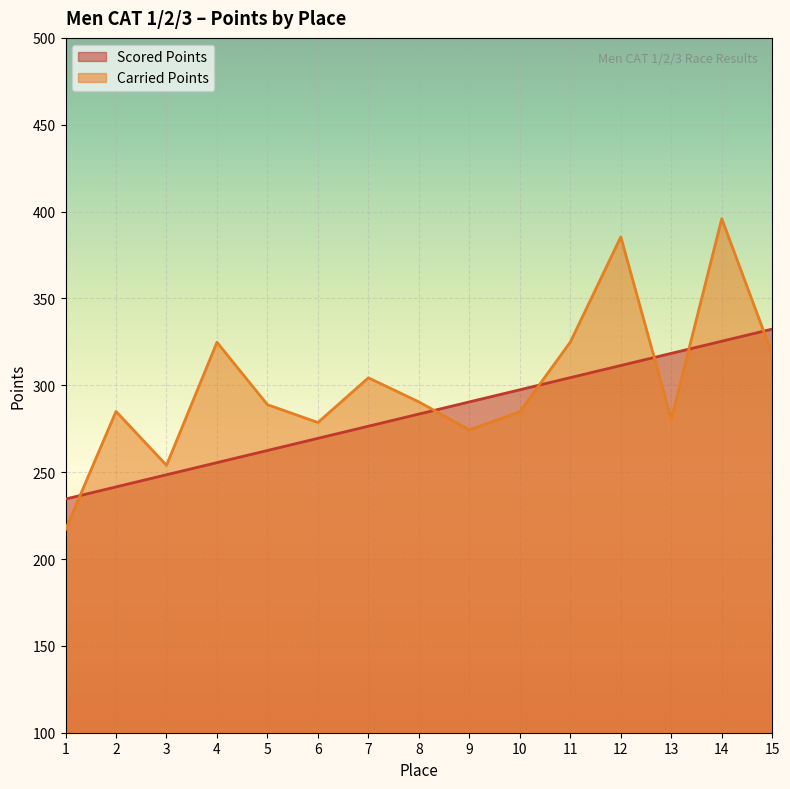

What is the difference between the maximum and minimum values in the Scored Points series?

97.8